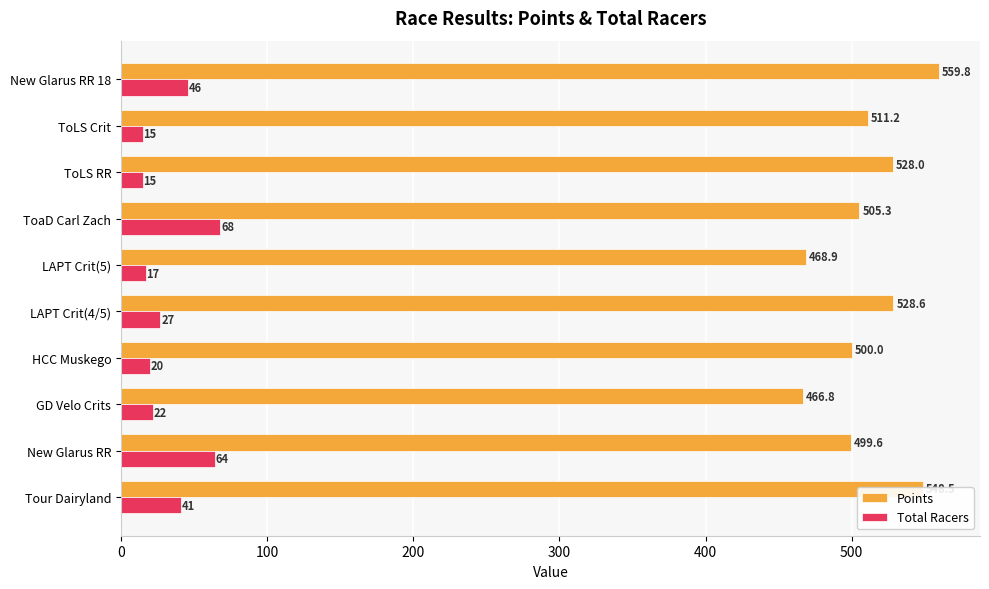

At how many categories does at least one series exceed 441?

10